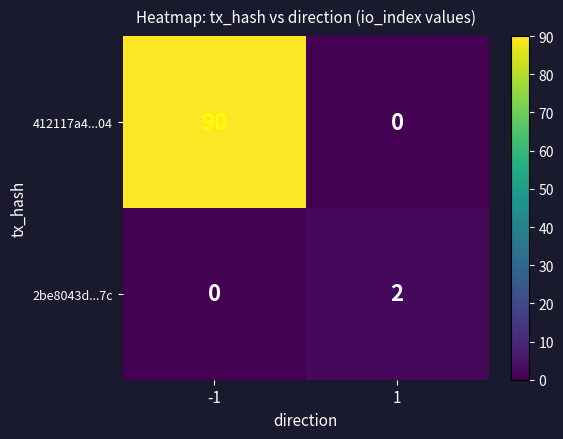

True or false: 2be8043d...7c has a value of 0 at -1.

True